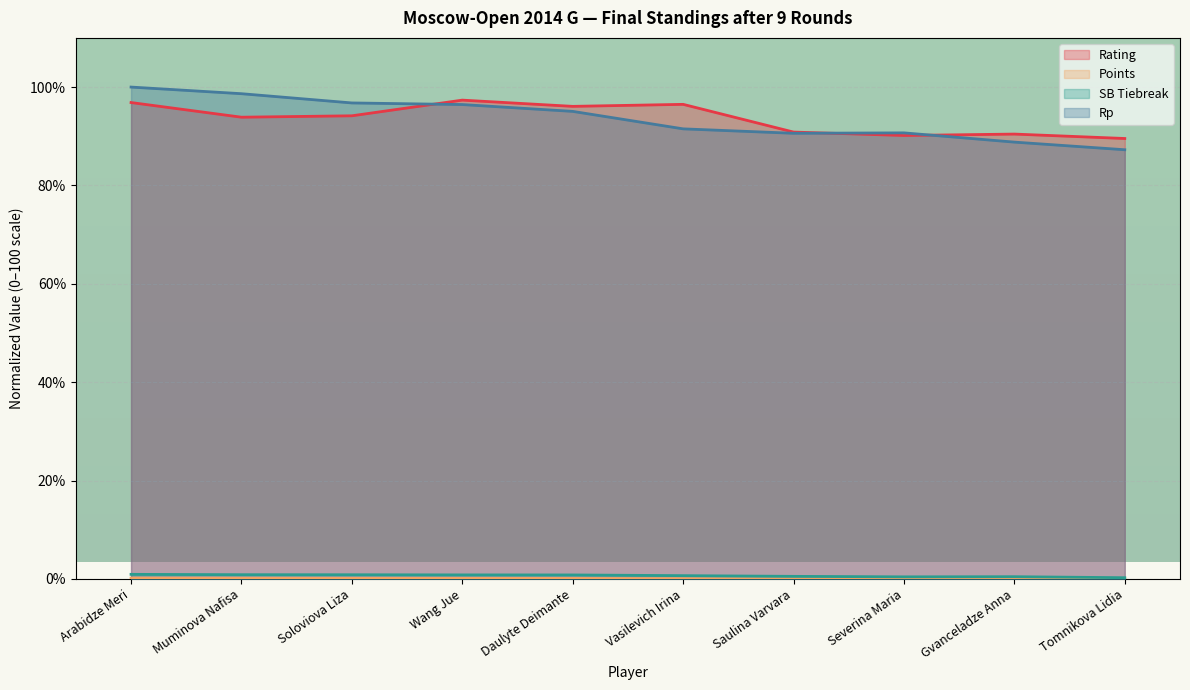

What is the difference between the maximum and minimum values in the SB Tiebreak series?

0.7